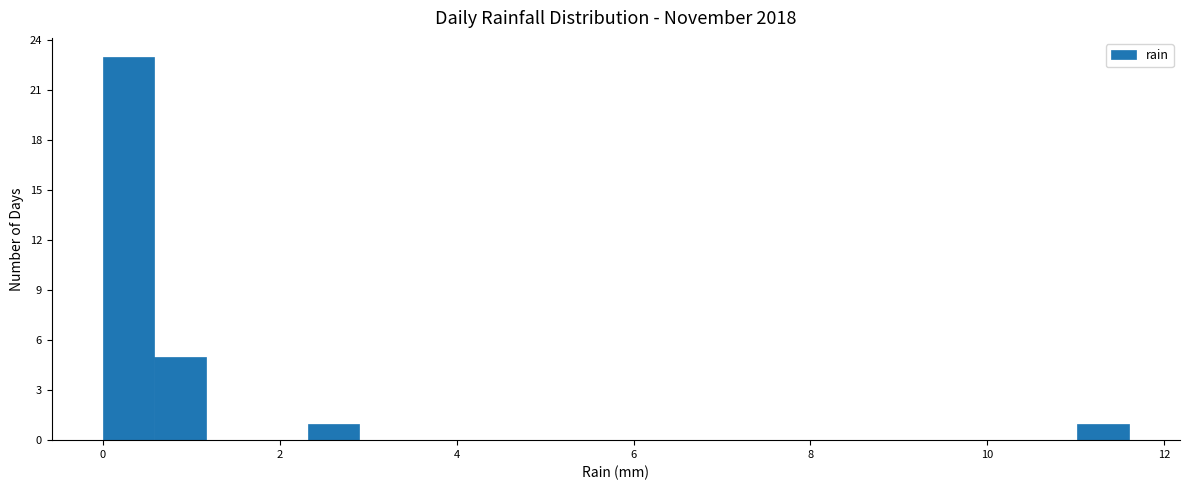

Around what value on the x-axis is the tallest bar? Give the approximate position of its centre, as read against the axis.

0.2